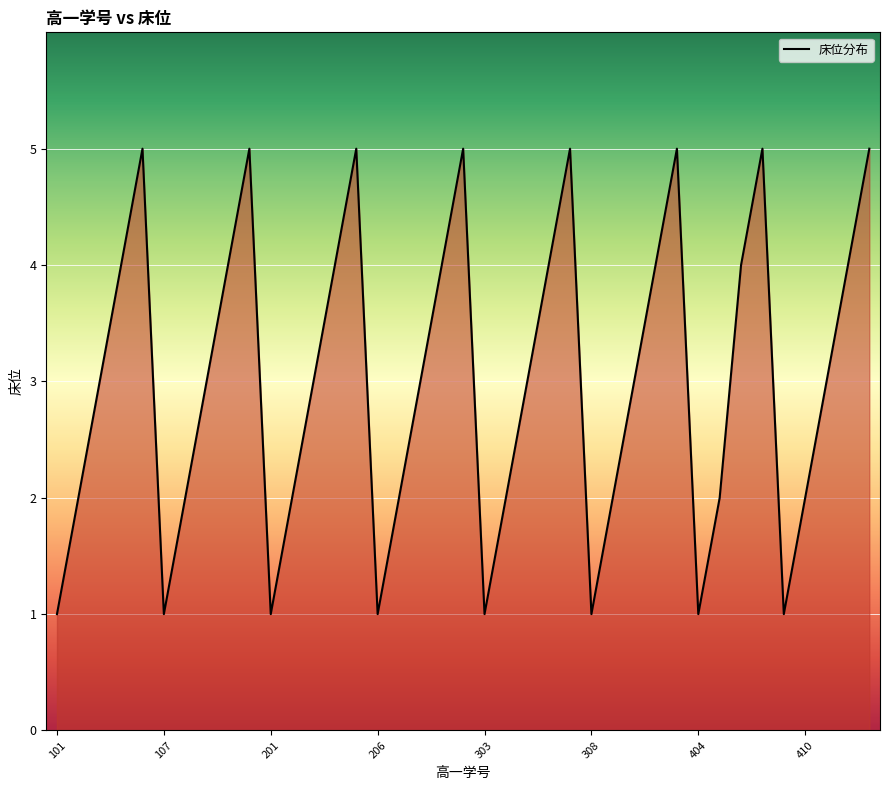

The chart shows a value of 1 at 206. True or false?

True